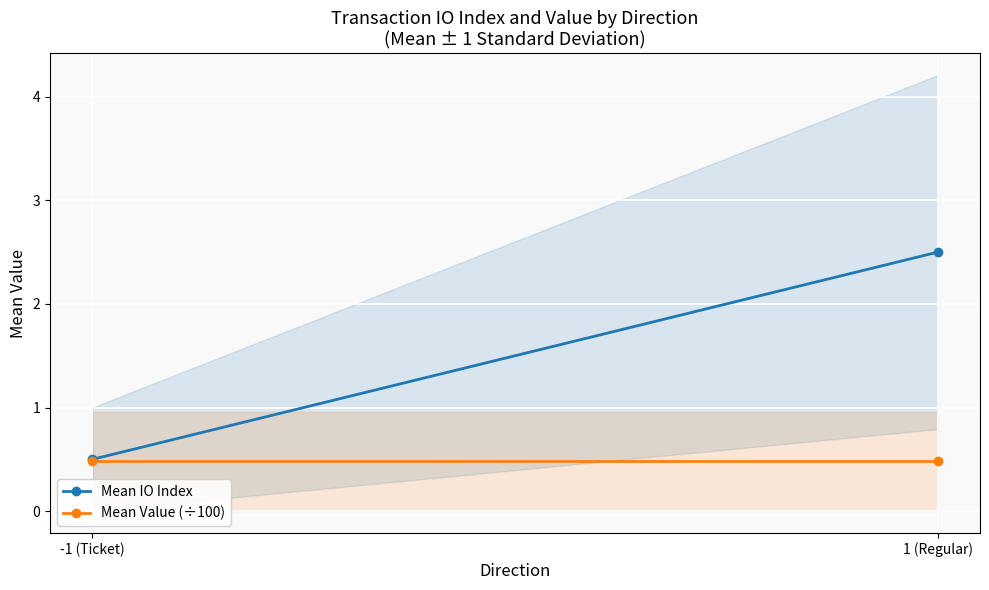

At which label is Mean IO Index closest to 1?

-1 (Ticket)